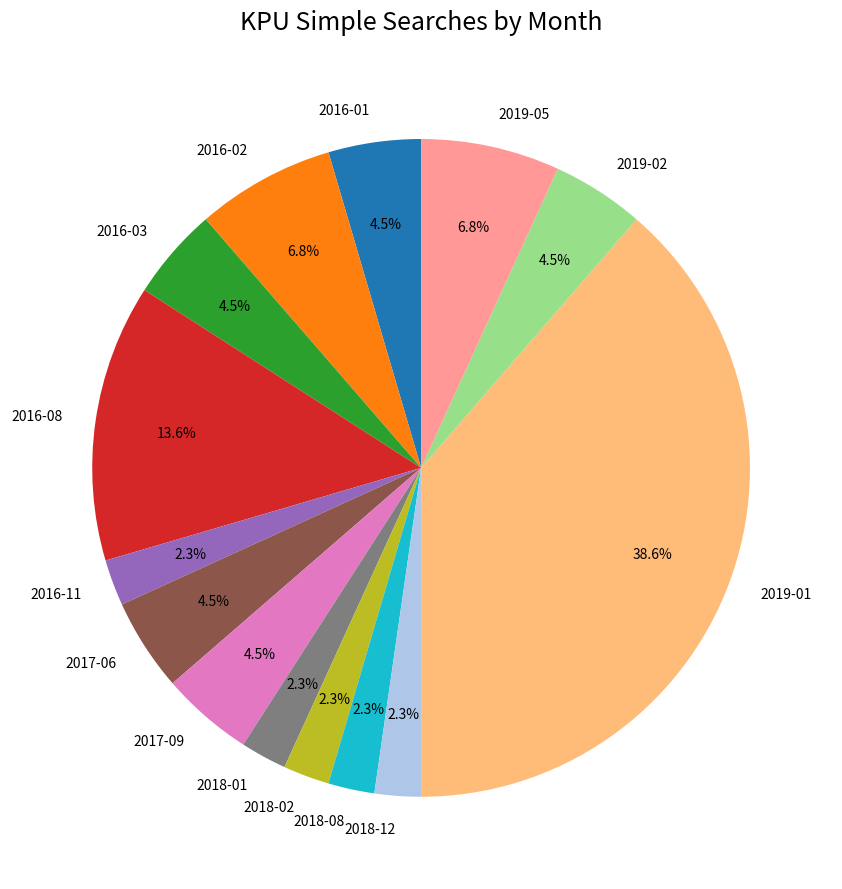

Is it true that 2019-01 is 39% of the pie?

True